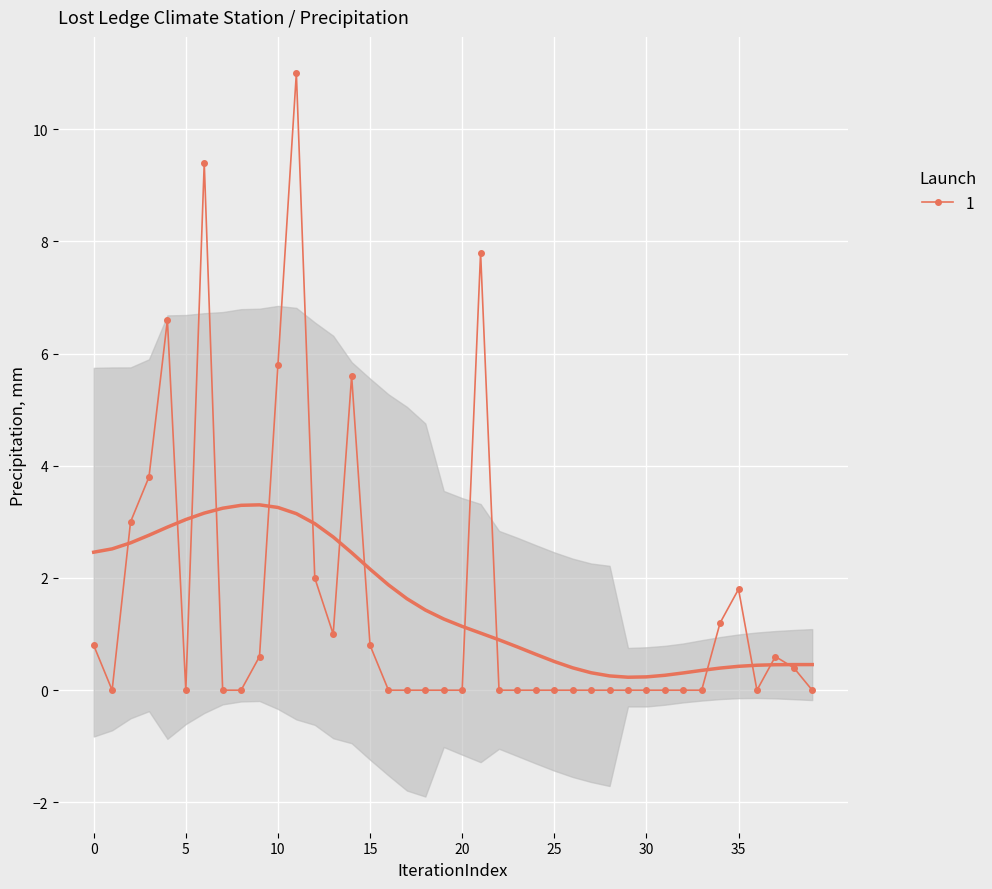

How many lines are shown in the chart?

1